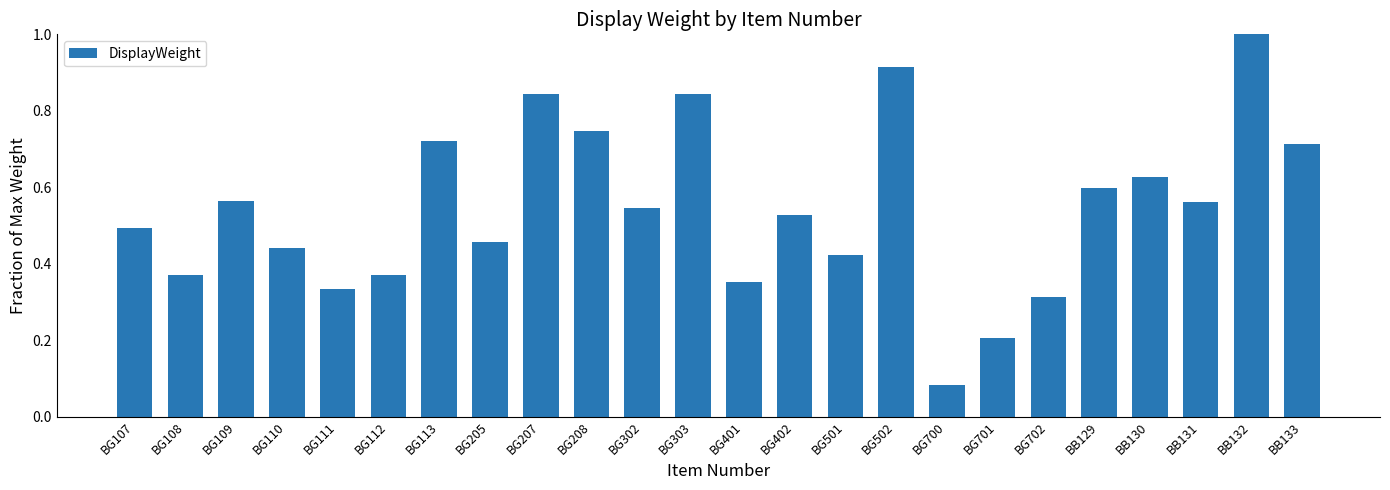

What is the sum of the values at BG303 and BG501?

1.3